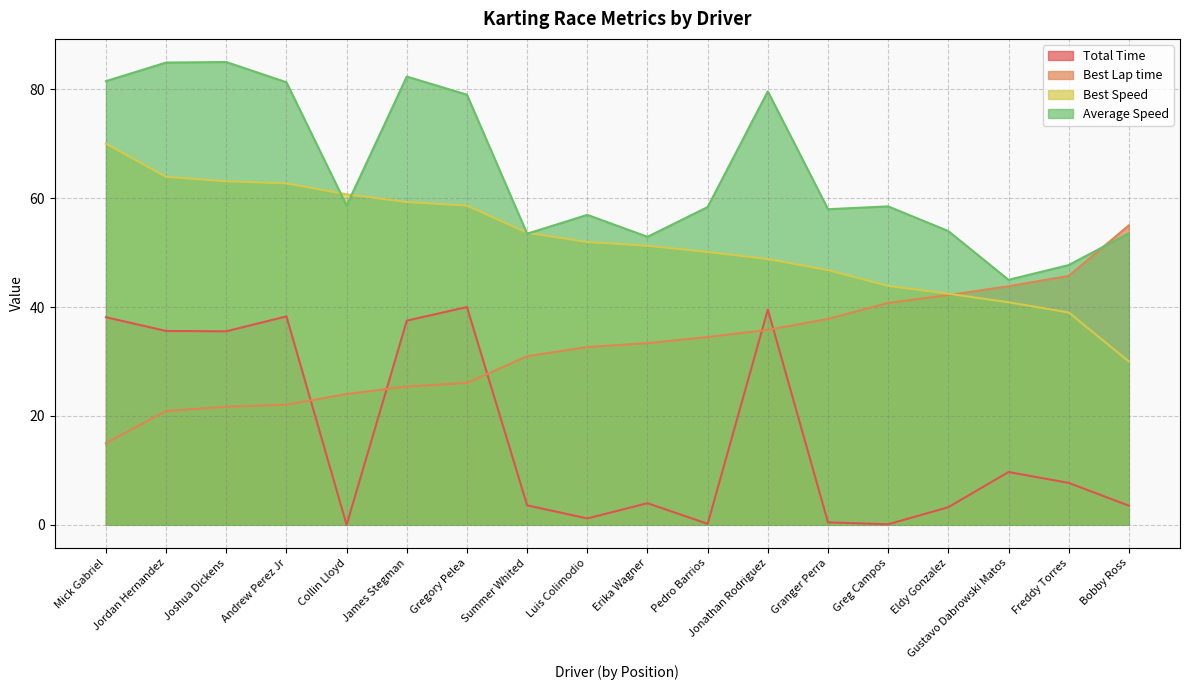

At how many categories does at least one series exceed 39?

18